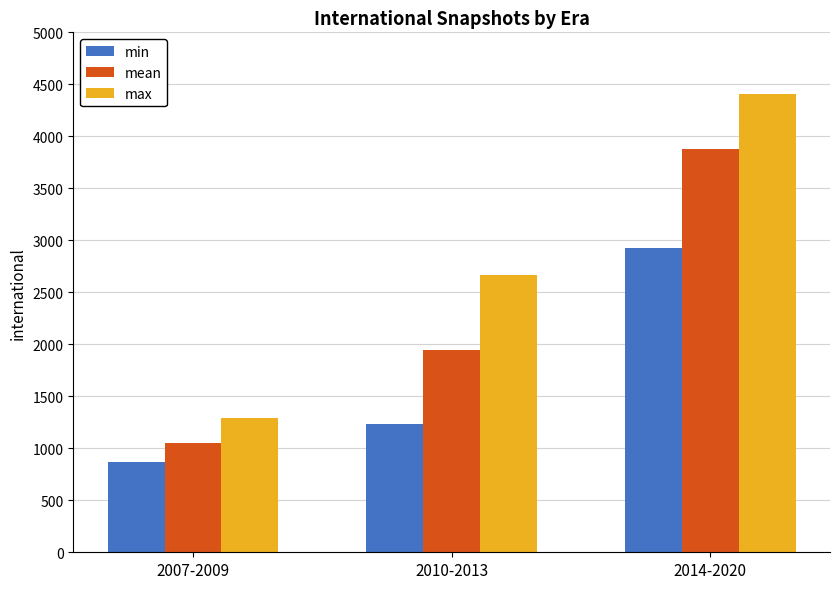

Which series has the largest total across all categories?

max